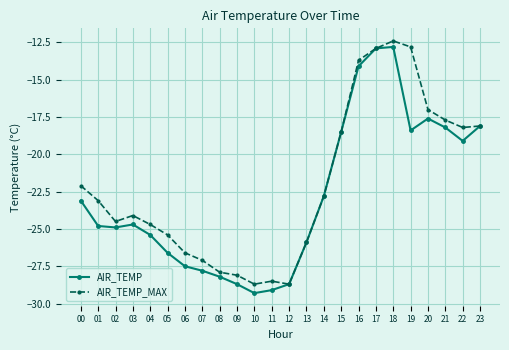

What is the minimum value for AIR_TEMP?

-29.3